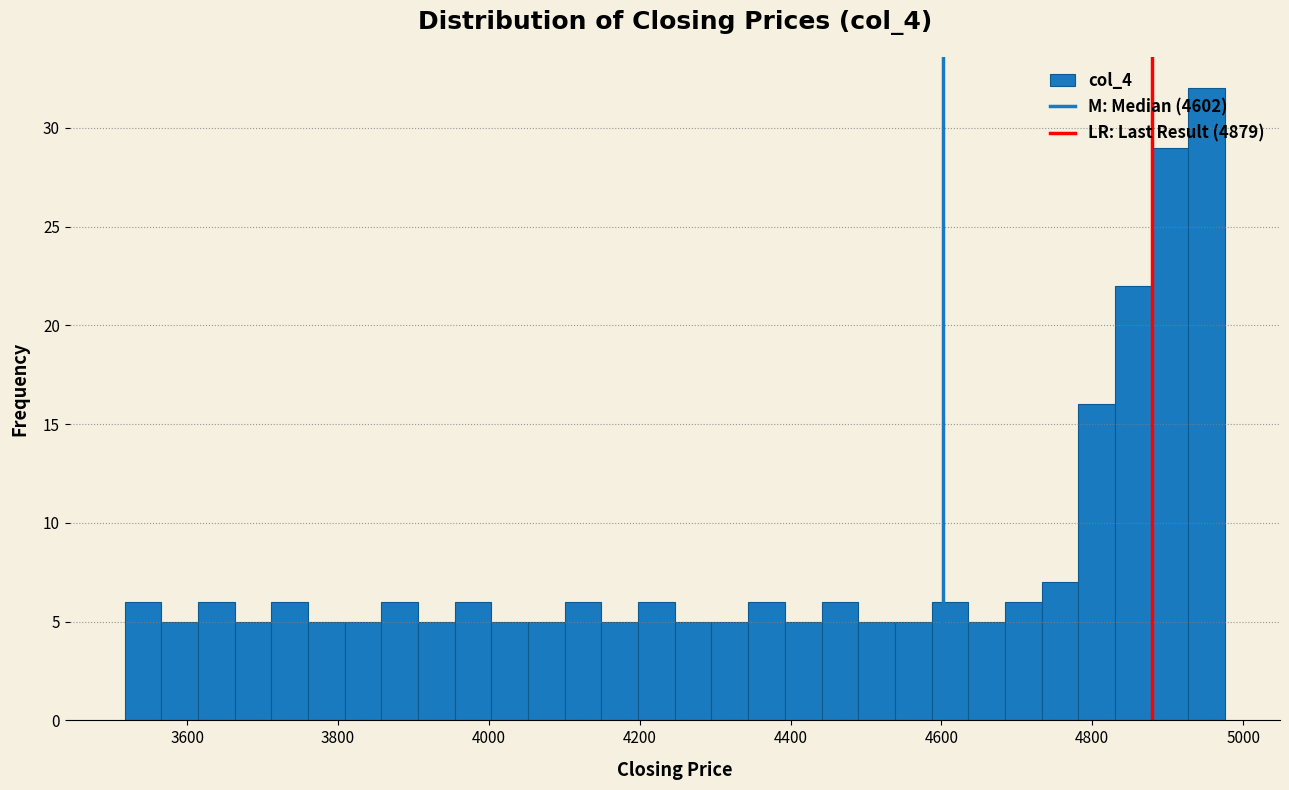

Around what value on the x-axis is the tallest bar? Give the approximate position of its centre, as read against the axis.

4960